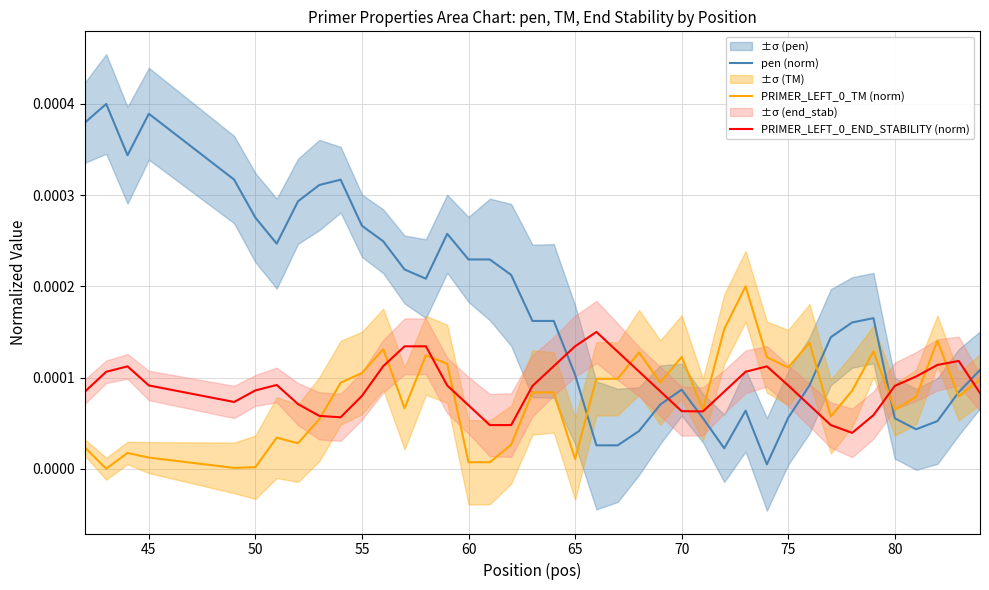

After their last crossing, which series has the higher values: PRIMER_LEFT_0_TM (norm) or pen (norm)?

pen (norm)